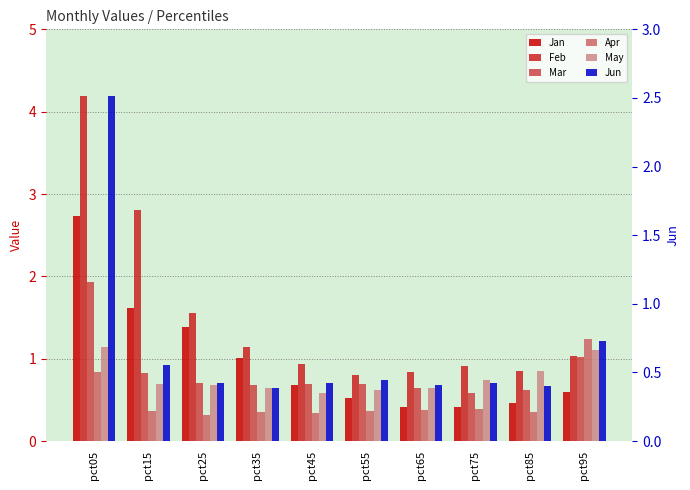

At which category is the sum across all series the highest?

pct05